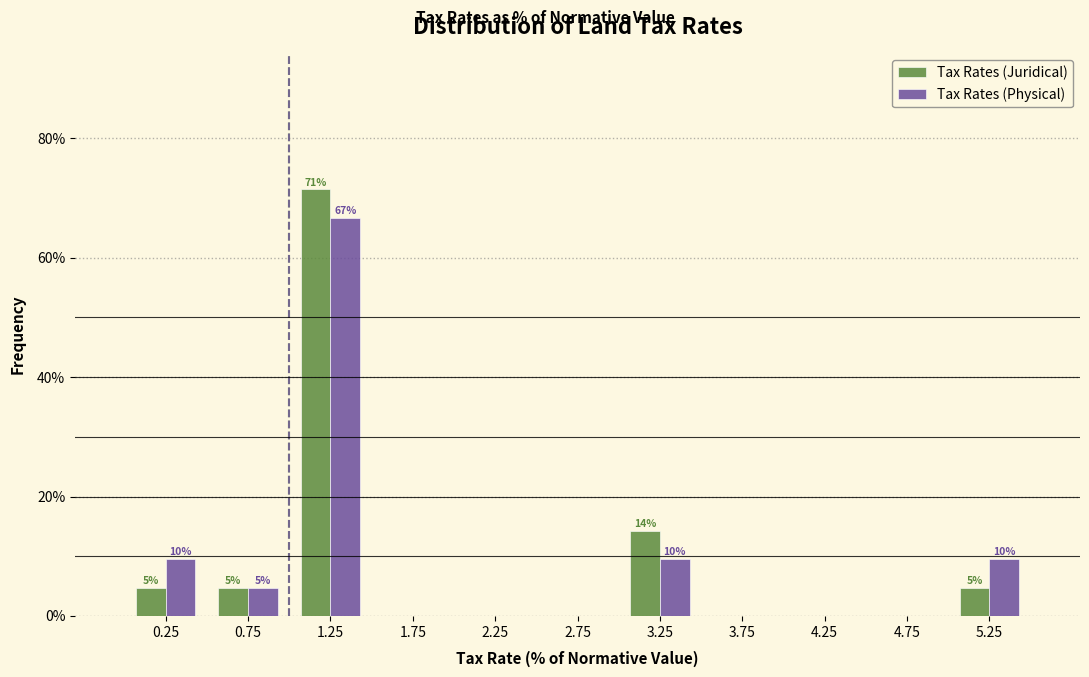

Reading right to left, what are all the values shown in this chart?

Tax Rates (Juridical): 5.25=4.8	4.75=0.0	4.25=0.0	3.75=0.0	3.25=14.3	2.75=0.0	2.25=0.0	1.75=0.0	1.25=71.4	0.75=4.8	0.25=4.8
Tax Rates (Physical): 5.25=9.5	4.75=0.0	4.25=0.0	3.75=0.0	3.25=9.5	2.75=0.0	2.25=0.0	1.75=0.0	1.25=66.7	0.75=4.8	0.25=9.5